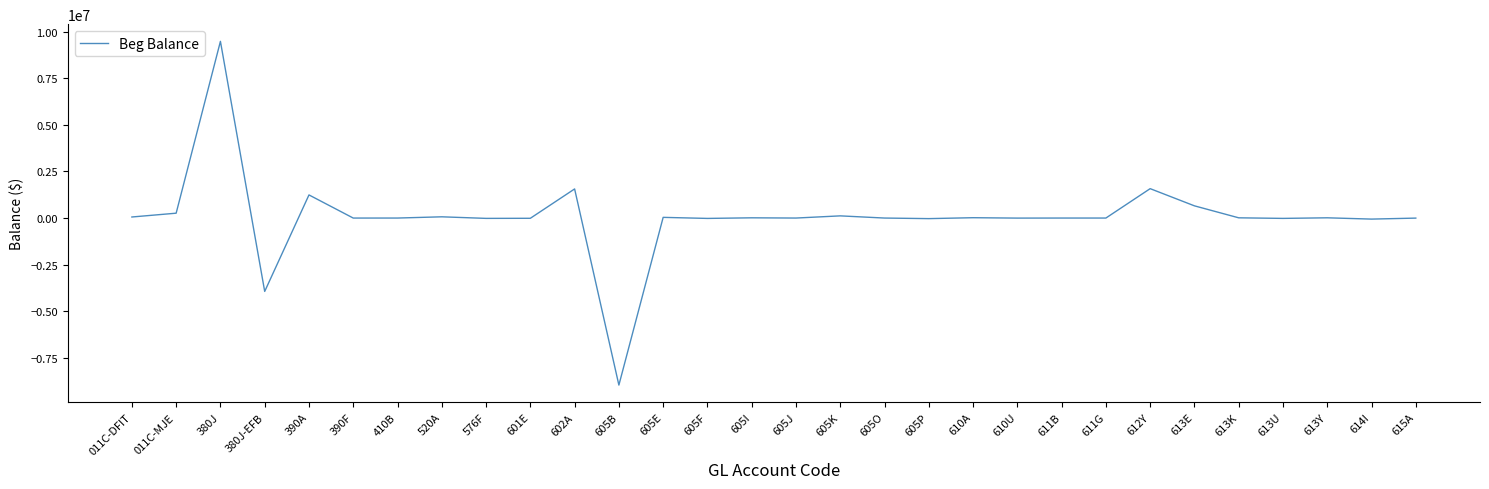

At which category does the chart reach its peak across all series?

380J